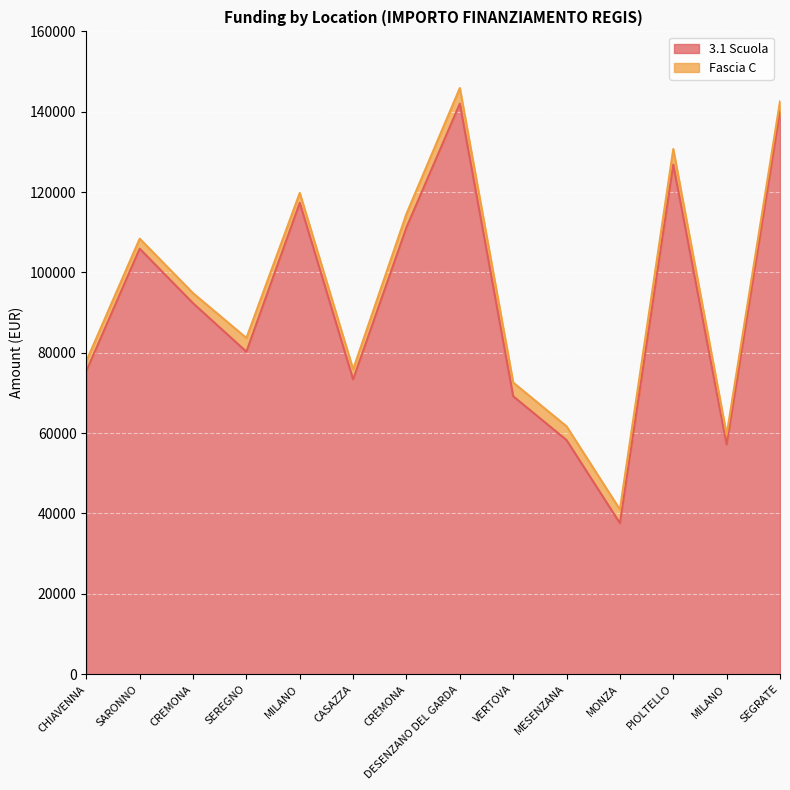

Does the chart display data point markers on the line(s)?

No